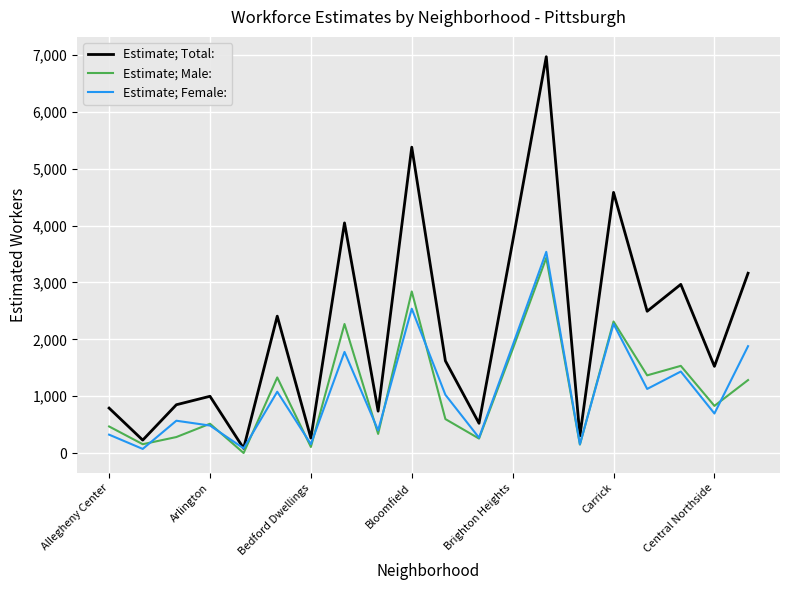

What is the maximum value for Estimate; Total:?

6970